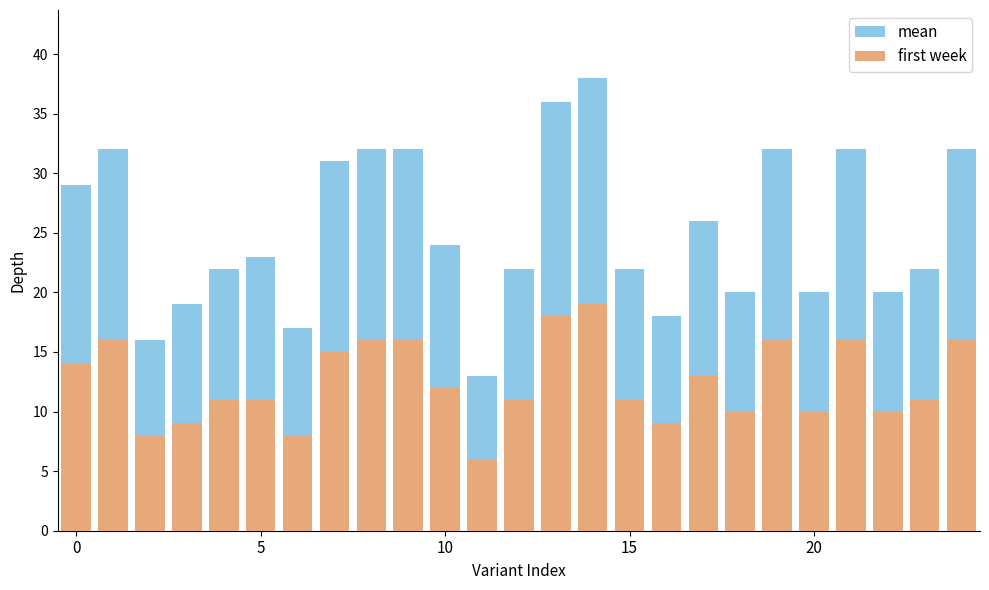

What is the label of the 3rd bar from the right?

22